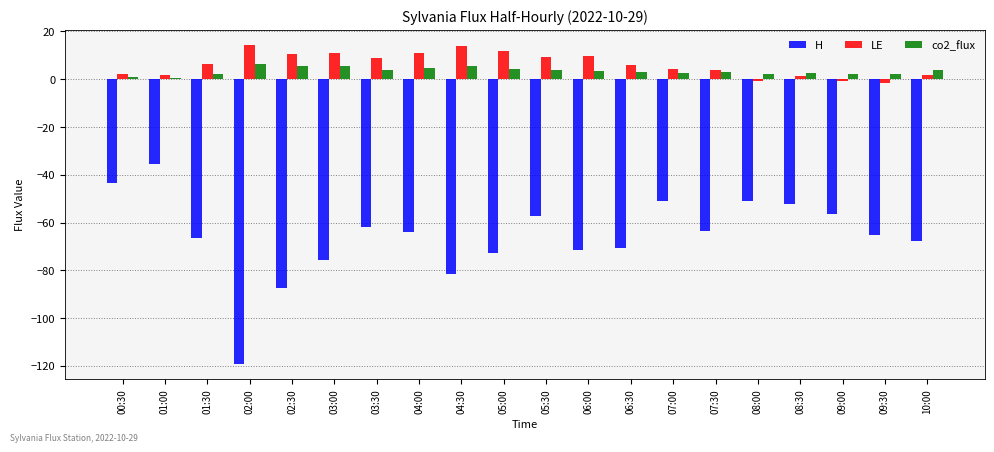

What is the label of the 15th bar from the right?

03:00